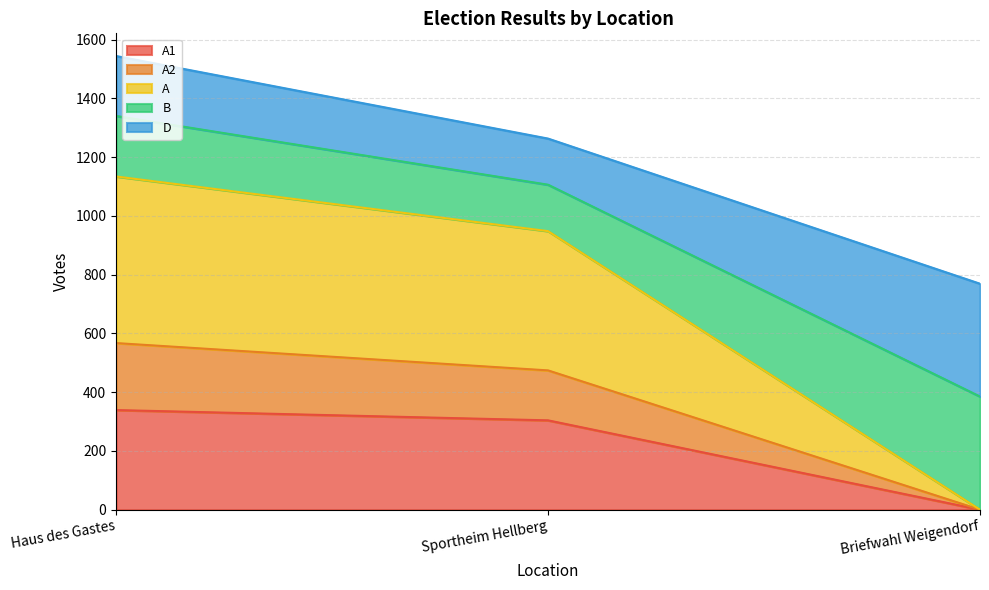

What is the total value across all series at Haus des Gastes?

1544